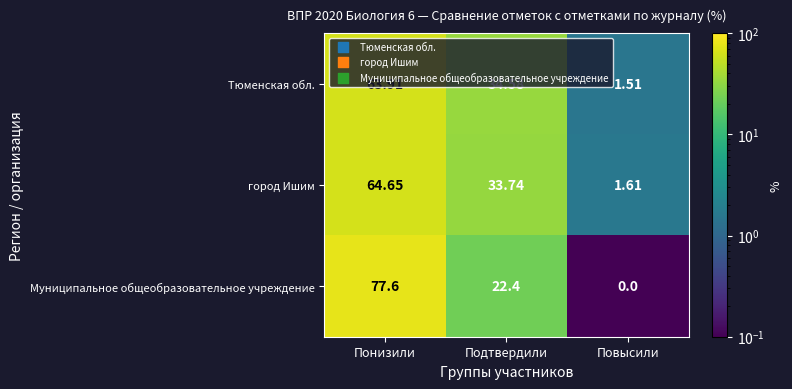

How many series are shown in this chart?

3